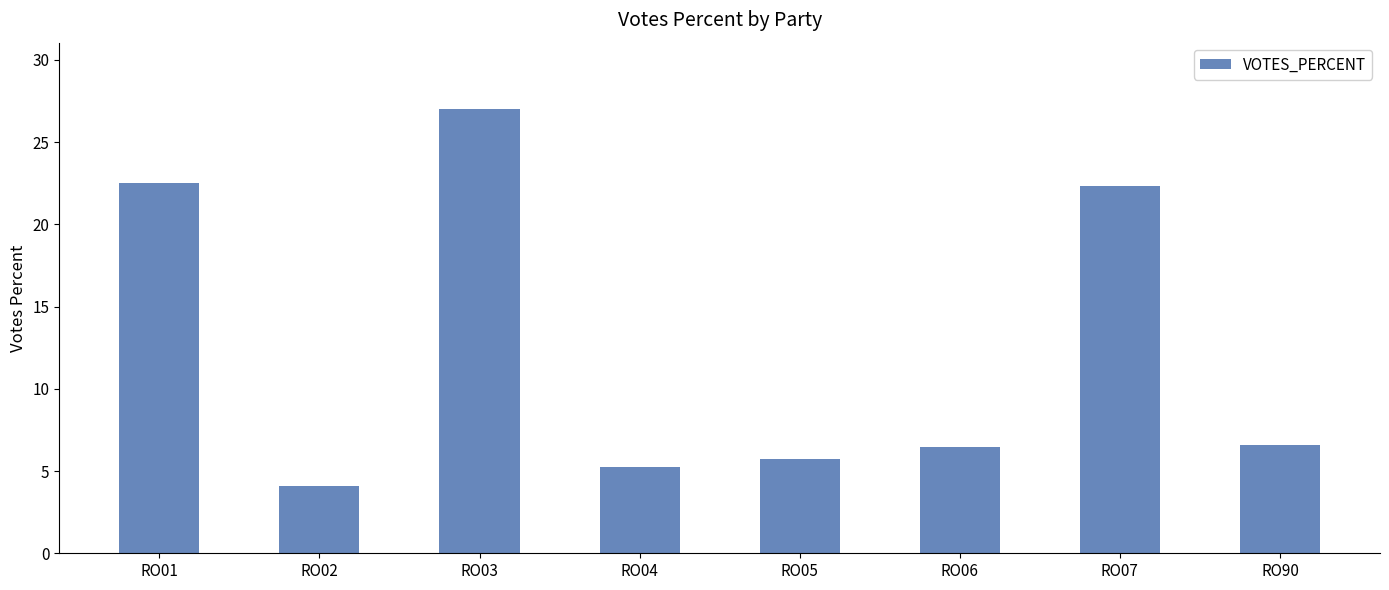

What is the sum of all values?

100.0